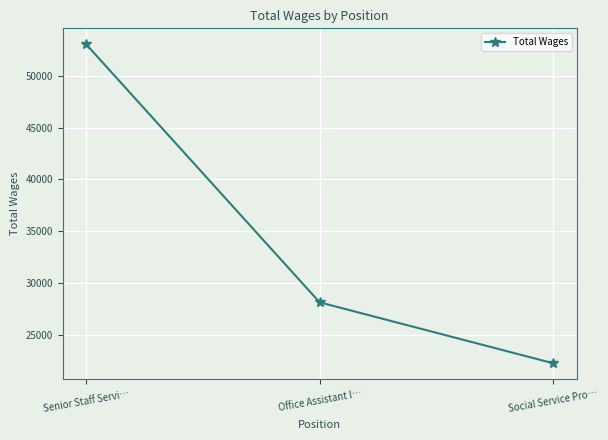

What is the label of the 1st point from the right?

Social Service Pro…